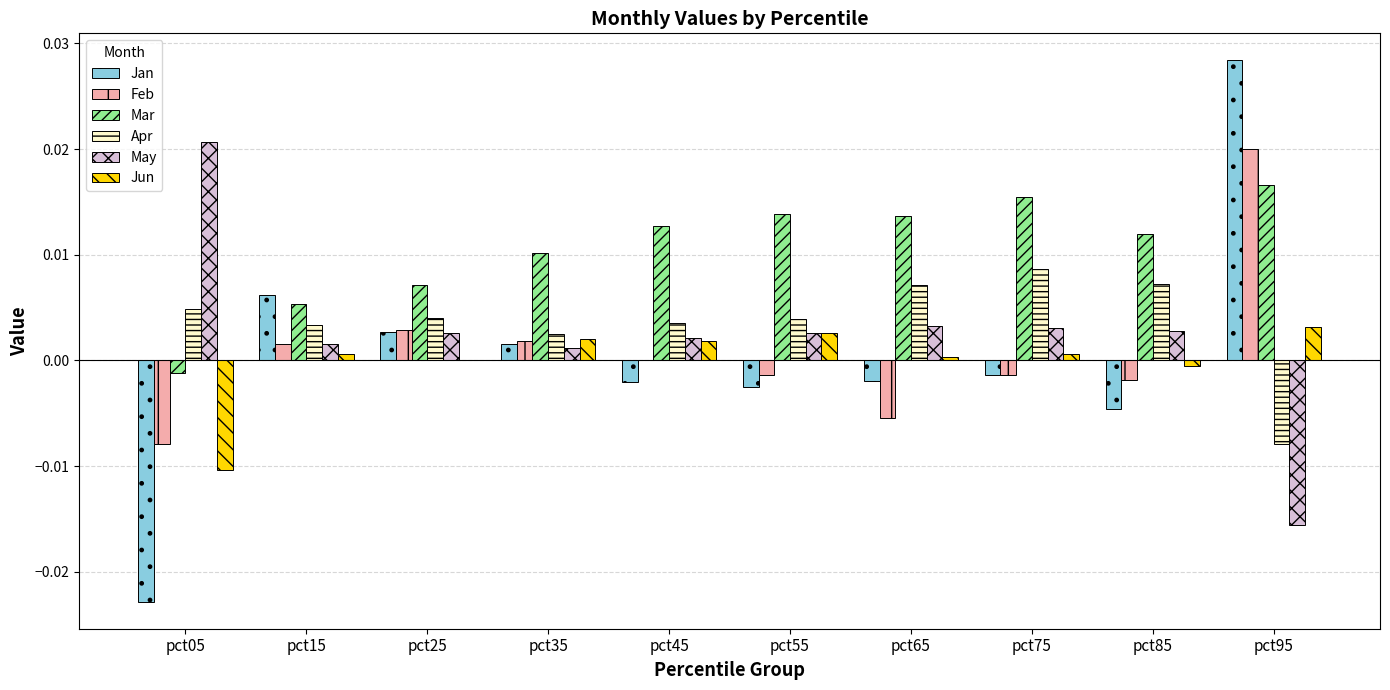

How many groups of bars are there?

10